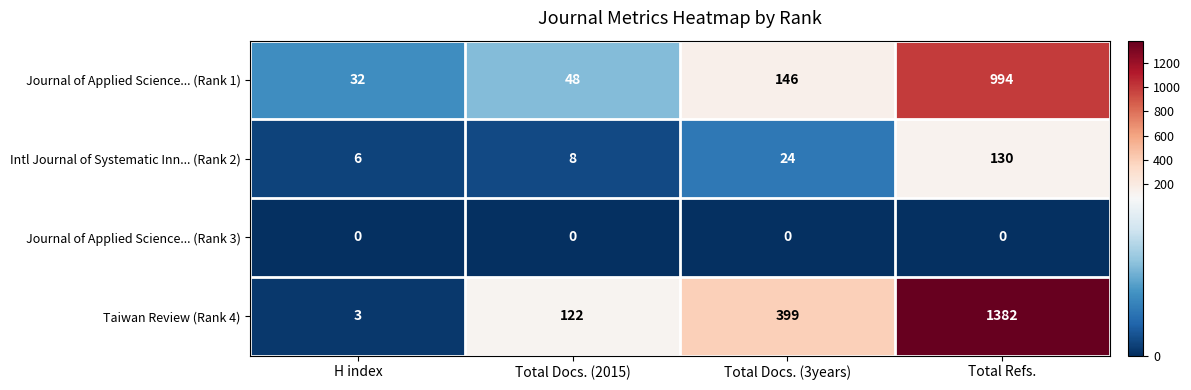

What is the sum of all Intl Journal of Systematic Inn... (Rank 2) values?

168